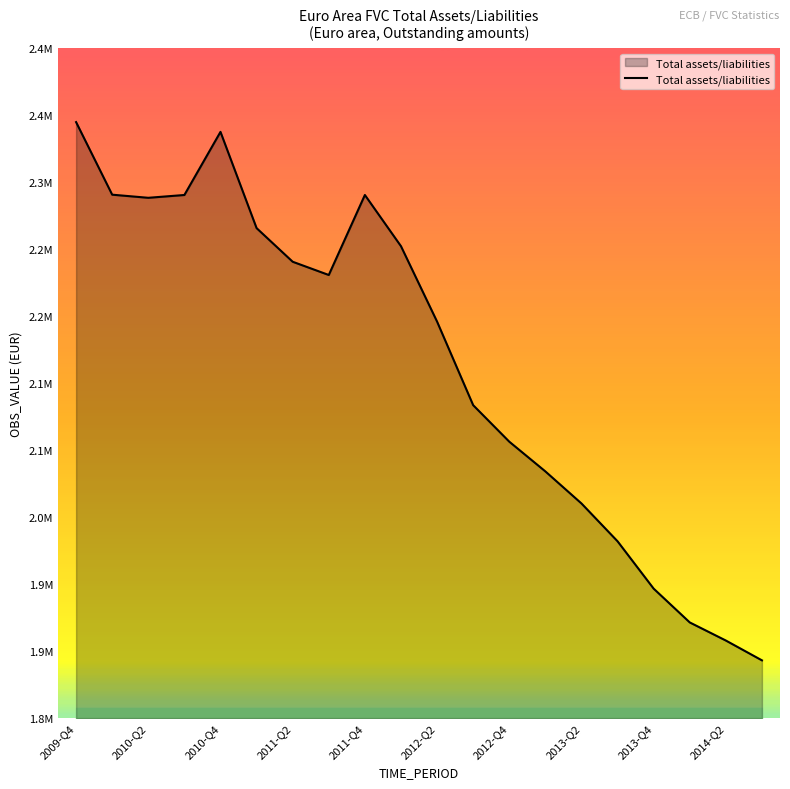

What is the average value?

2139097.3